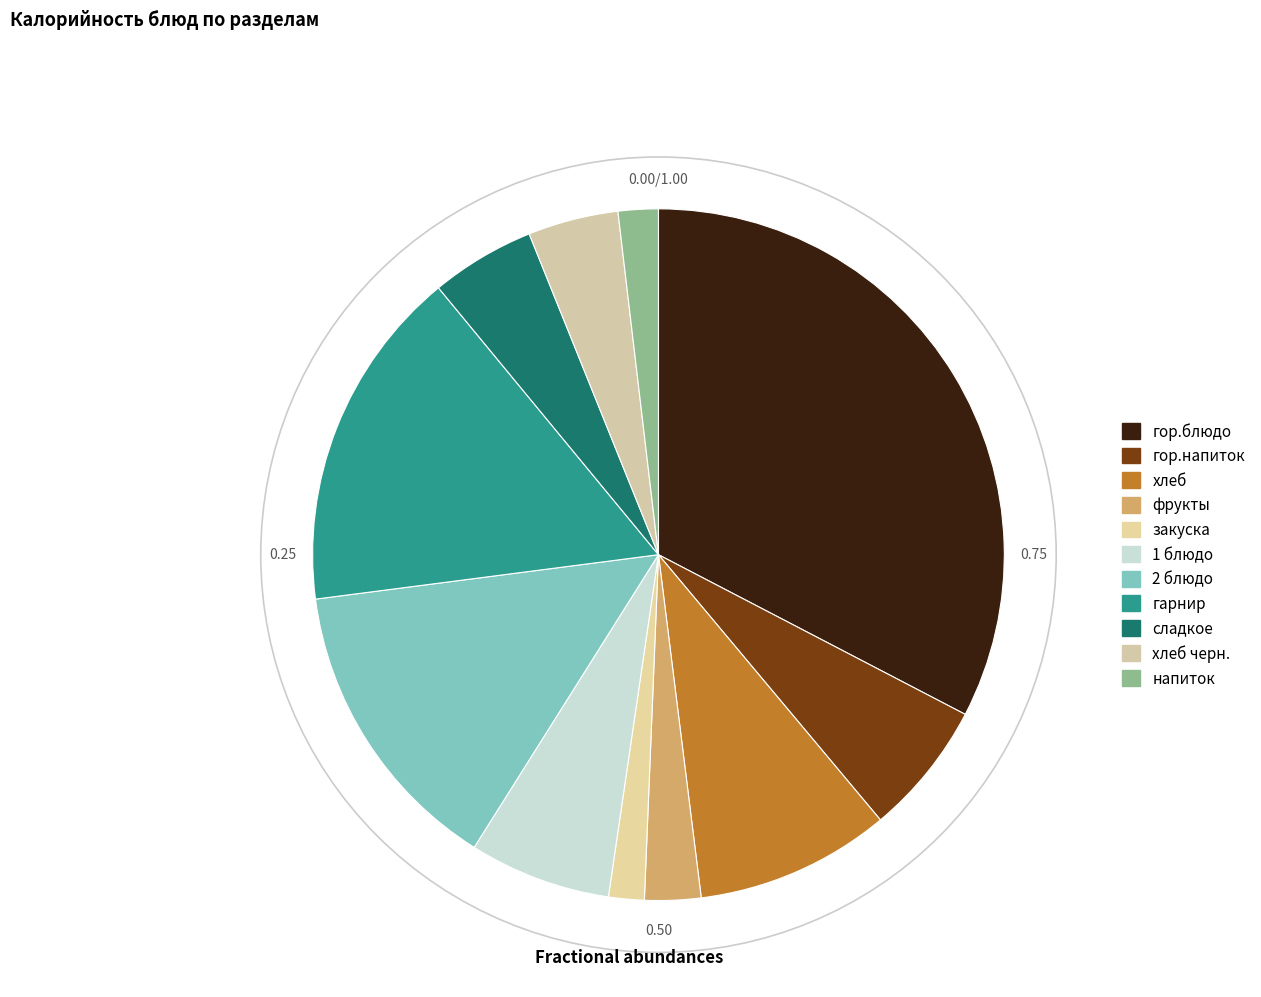

Count the number of slices in the pie.

11